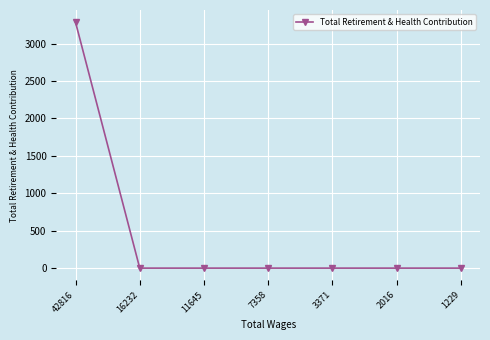

Which has a higher value, 2016 or 42816?

42816